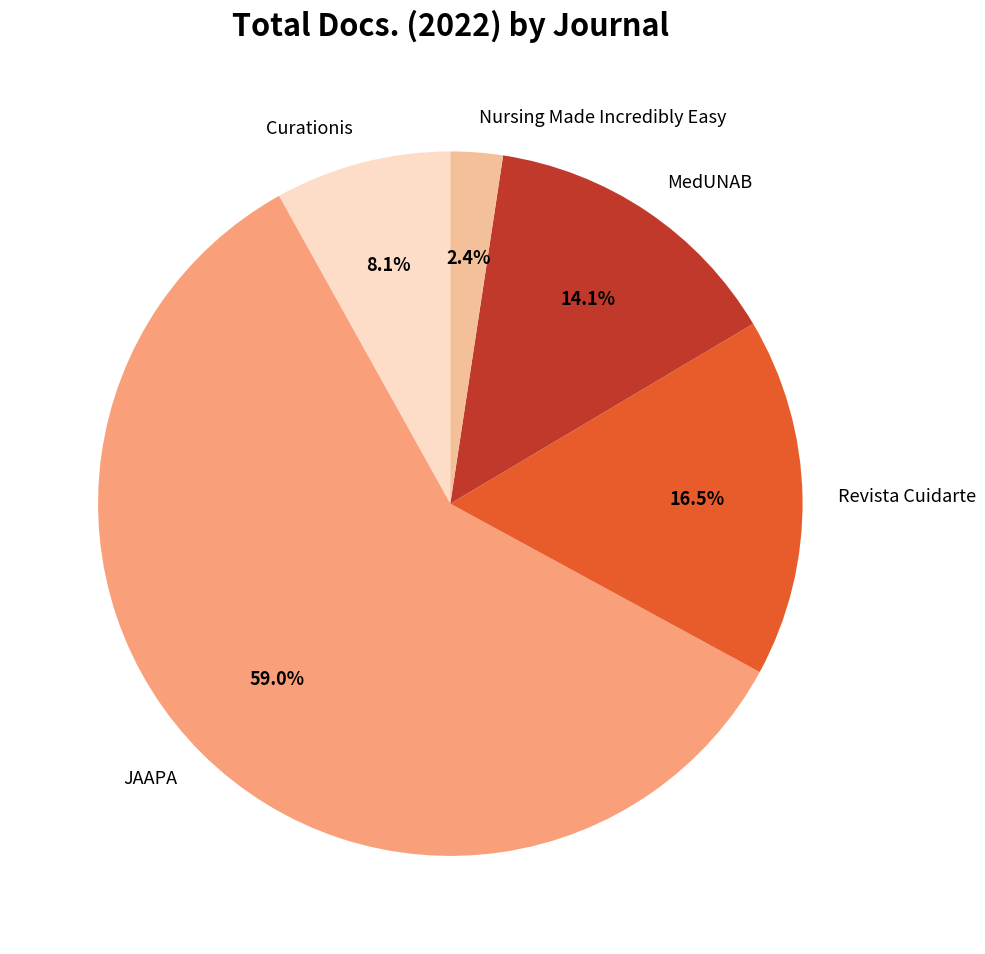

How many slices are in this pie chart?

5